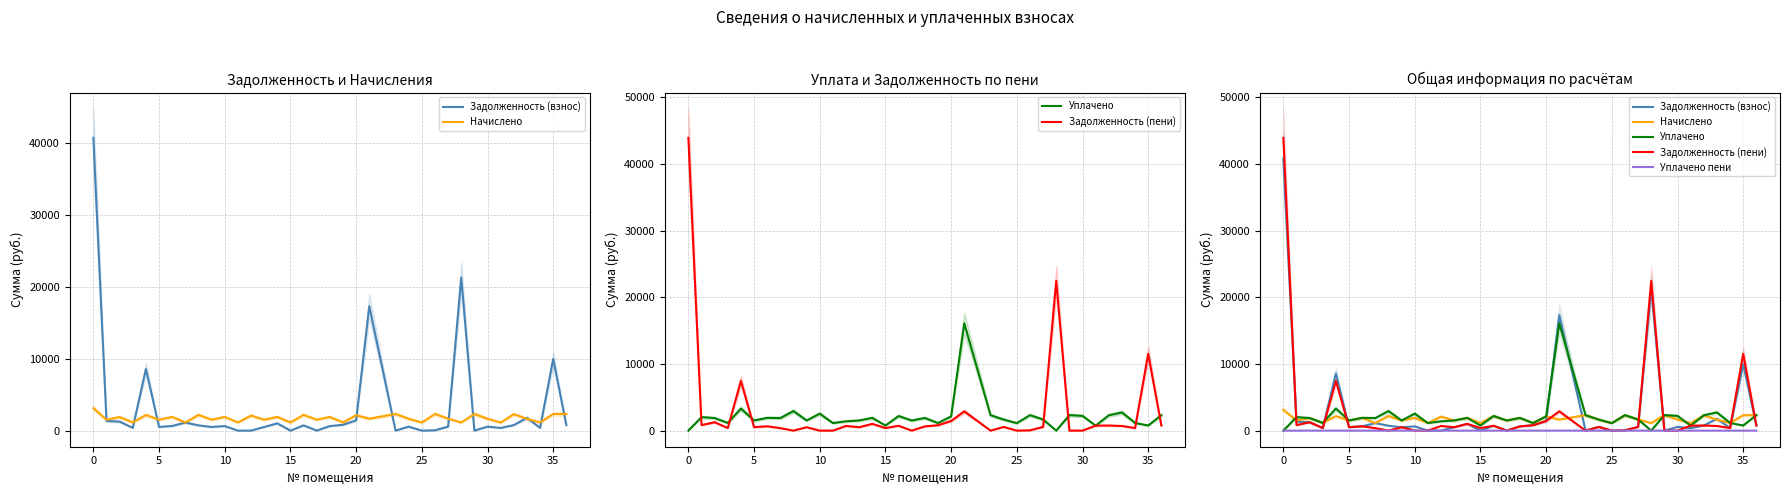

What is the average value of the Задолженность (пени) series?

2873.3